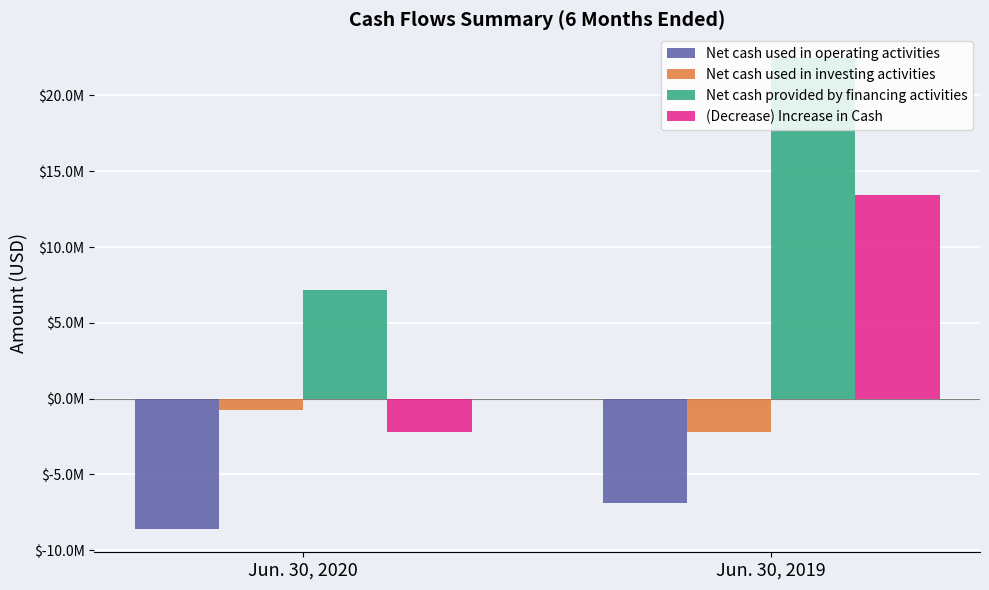

What is the approximate value of Net cash used in investing activities at Jun. 30, 2020?

-769000